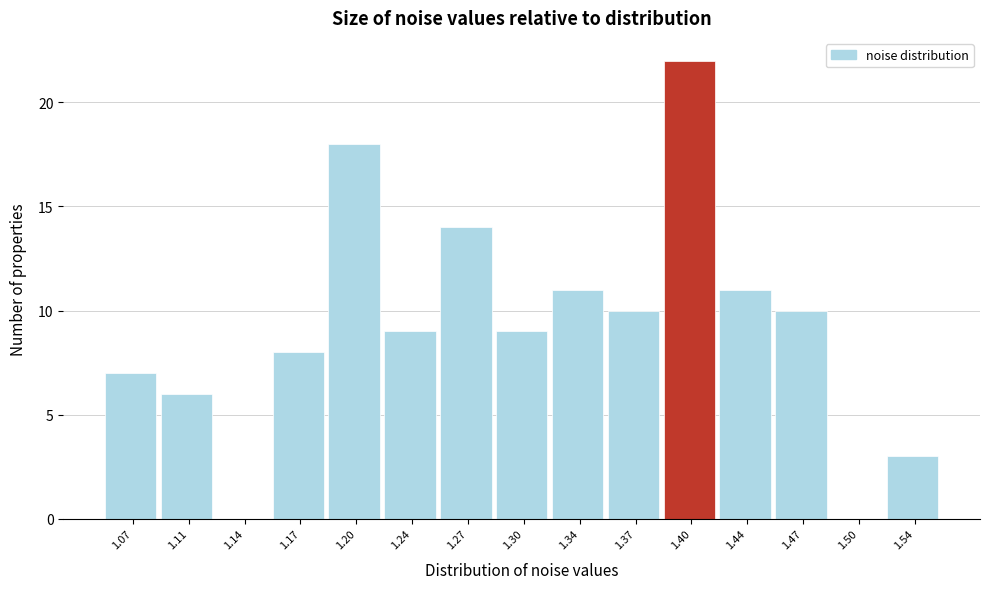

Reading left to right, transcribe all the data shown in this chart.

1.07=7	1.11=6	1.14=0	1.17=8	1.20=18	1.24=9	1.27=14	1.30=9	1.34=11	1.37=10	1.40=22	1.44=11	1.47=10	1.50=0	1.54=3